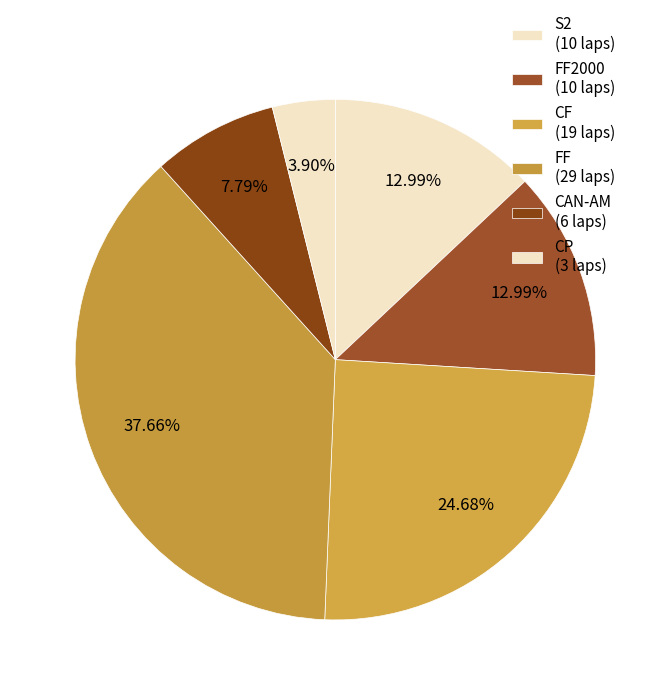

Which slice is the smallest?

CP (3 laps)